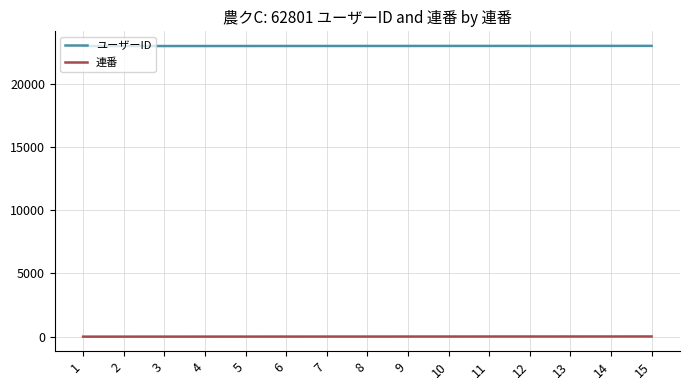

True or false: ユーザーID and 連番 intersect in this chart.

False